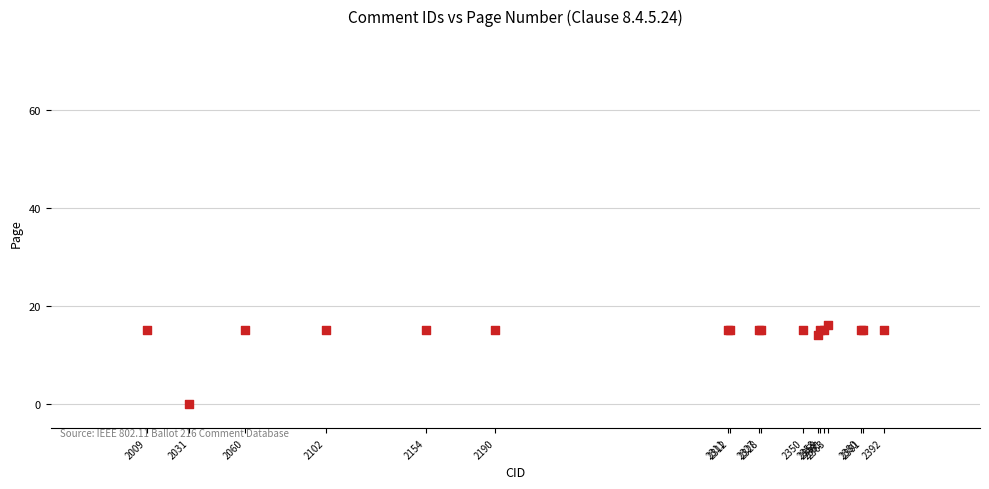

What Y value in the scatter plot is closest to 8?

14